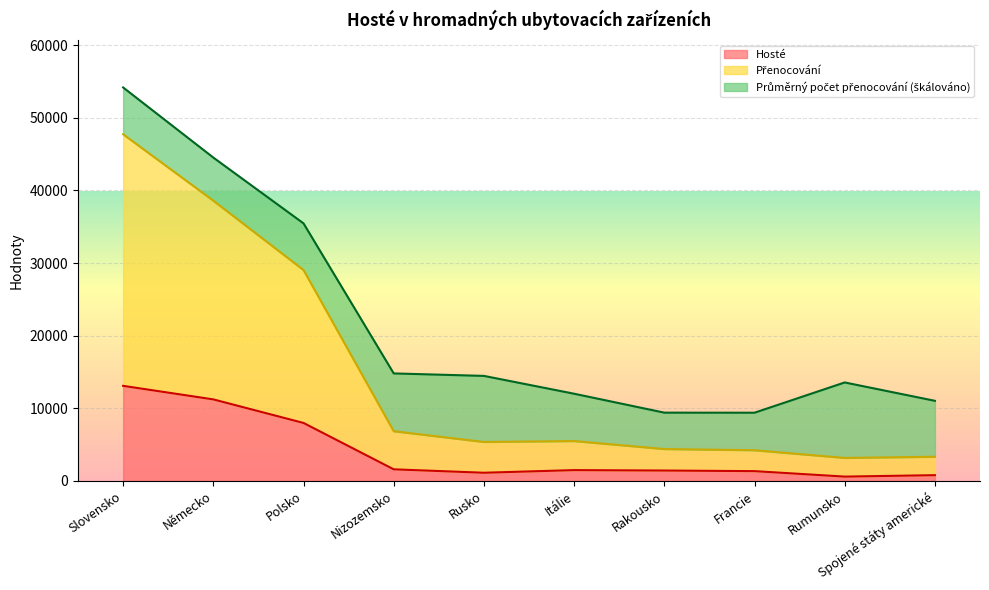

The Hosté series shows 1605.0 at Nizozemsko. True or false?

True